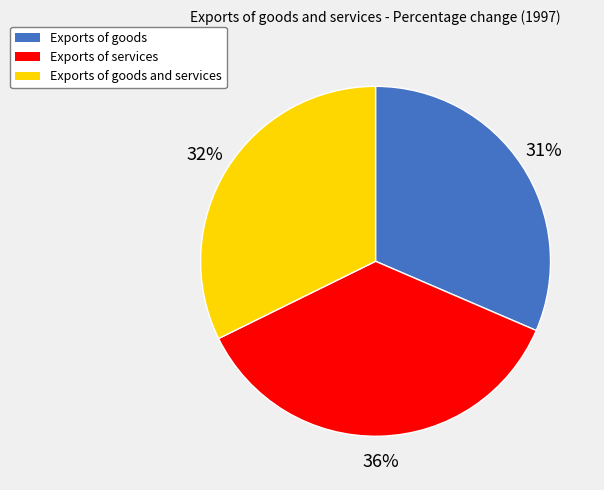

Is there a majority slice in this chart?

No